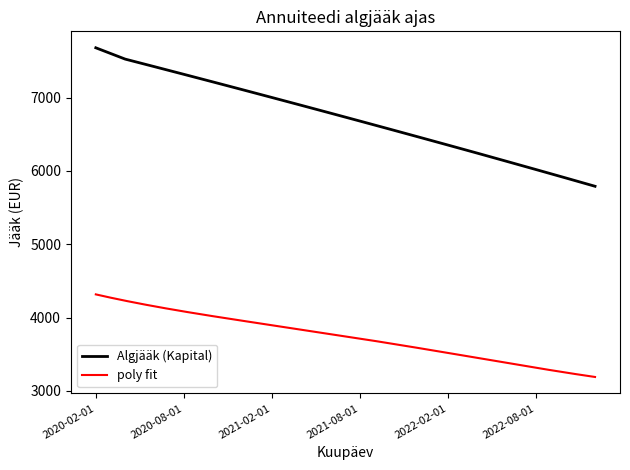

At which label is the value closest to 6735?

2021-06-01